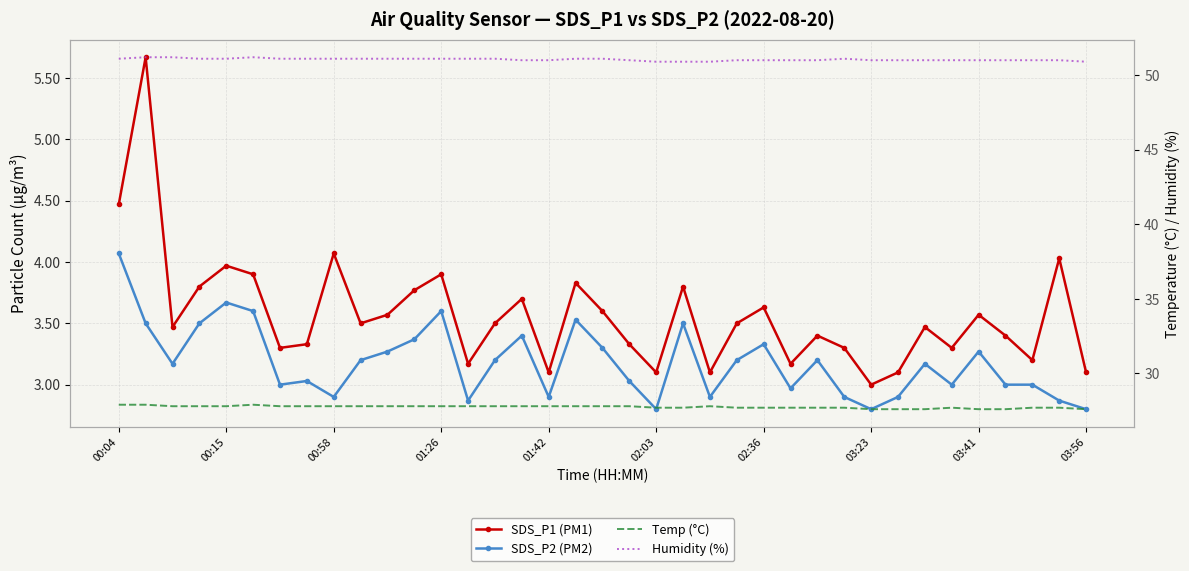

At which label does Temp (°C) reach its peak?

00:04